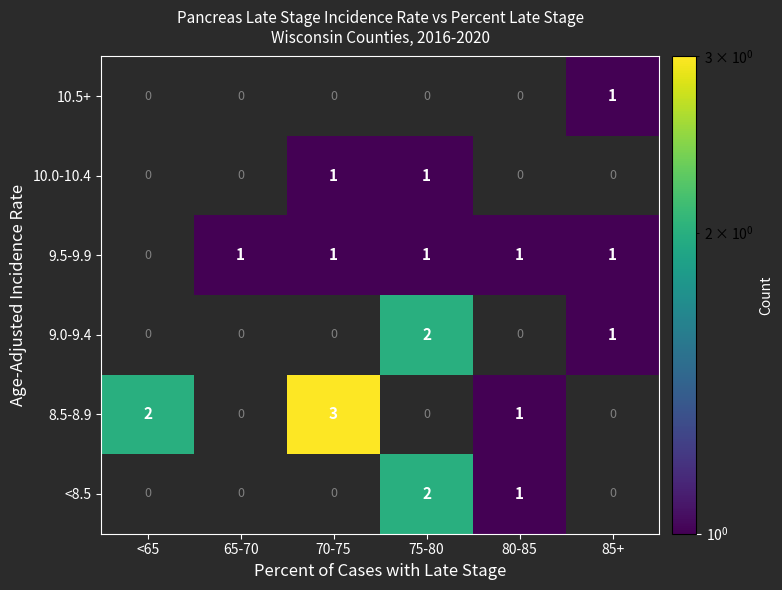

True or false: <8.5 has a value of 3 at 75-80.

False